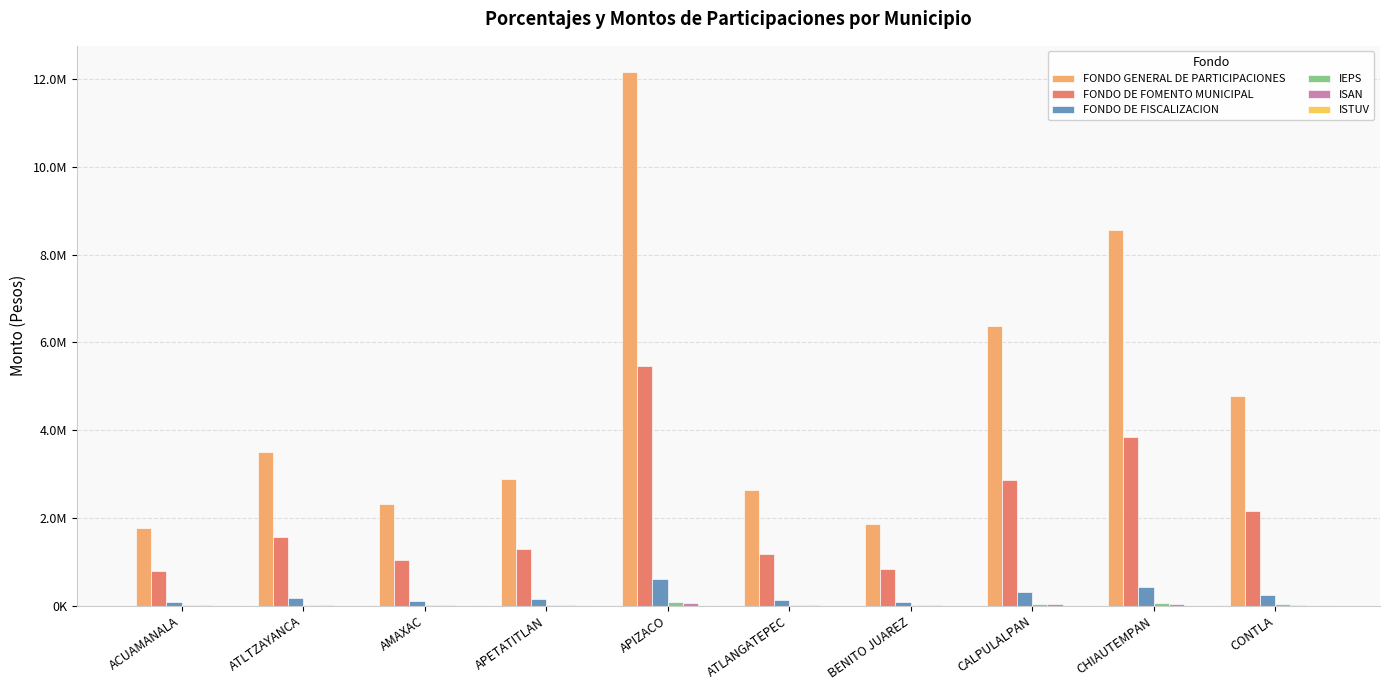

The IEPS series shows 4957.0 at ATLANGATEPEC. True or false?

False